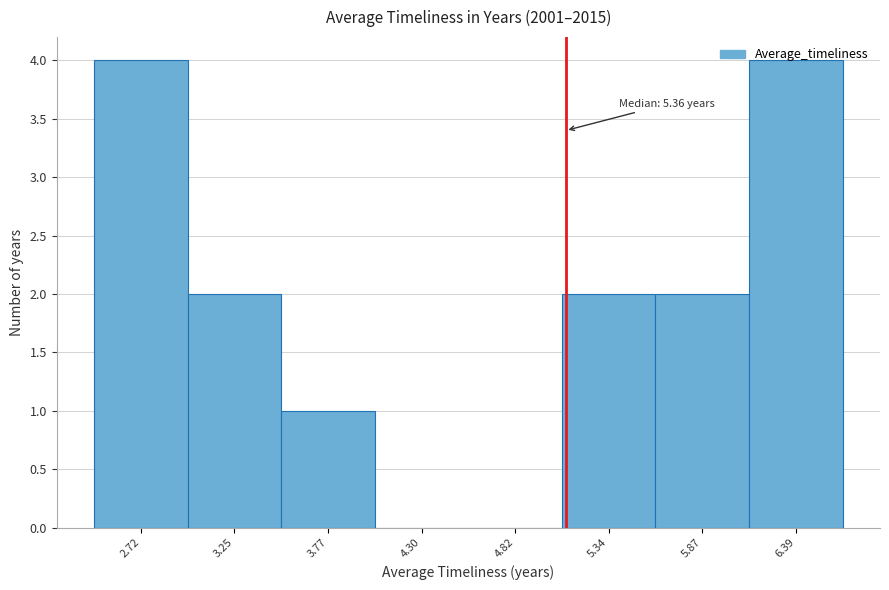

Between 5.87 and 4.82, which is larger?

5.87